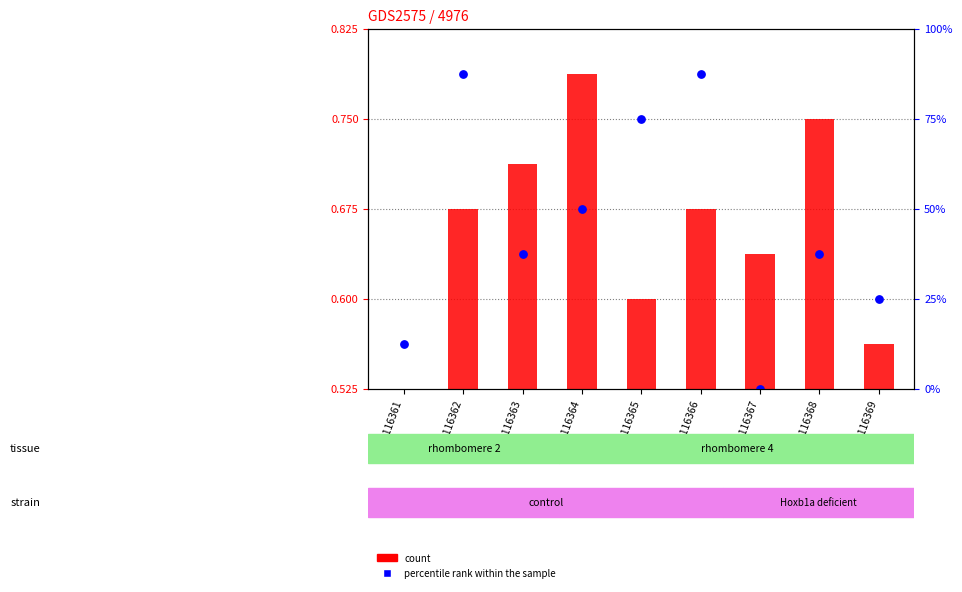

At how many categories does at least one series exceed 0?

9